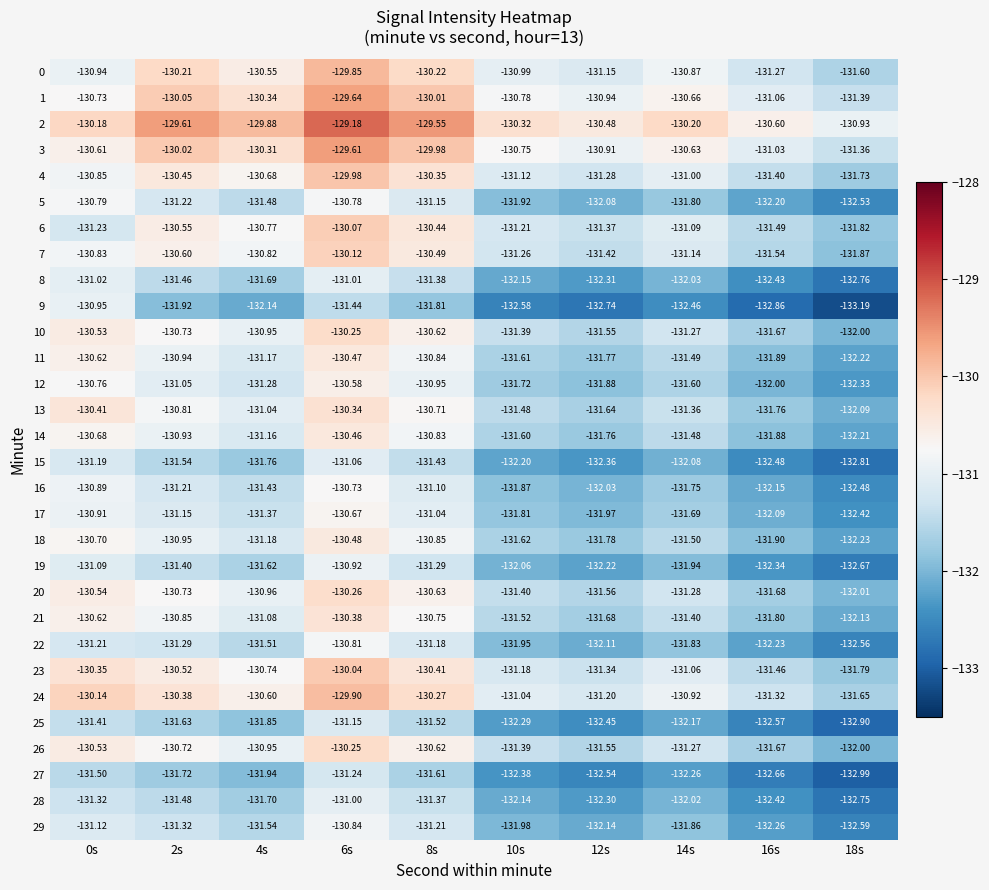

Is the value of 3 at 14s greater than the value of 28 at 6s?

Yes